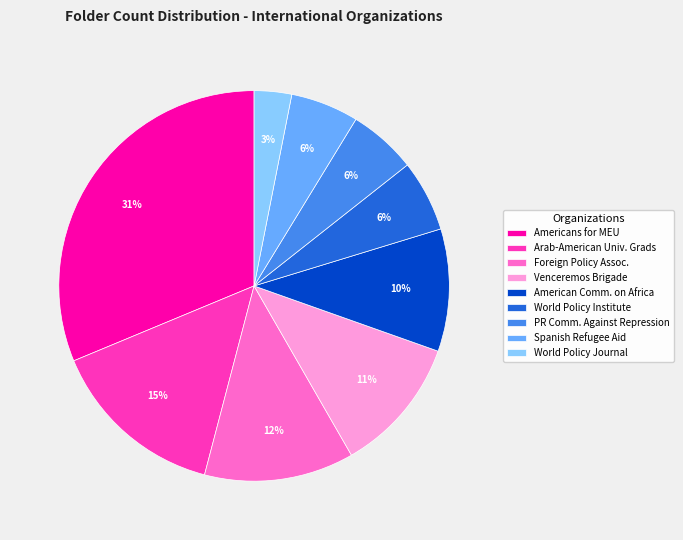

Approximately how many times larger is the value at Arab-American Univ. Grads compared to World Policy Institute?

2.5